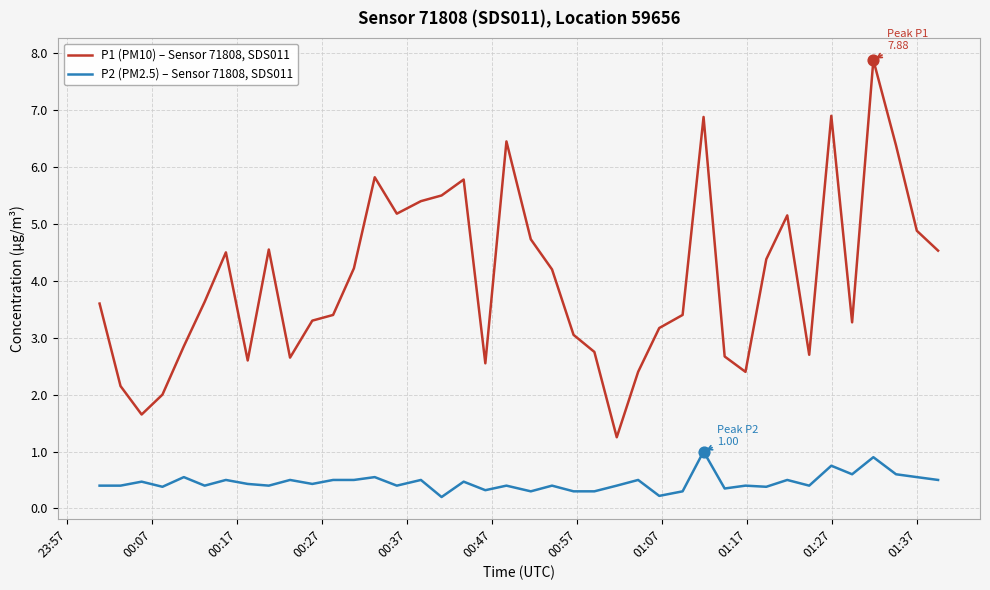

Which series has the largest range (max minus min)?

P1 (PM10) – Sensor 71808, SDS011